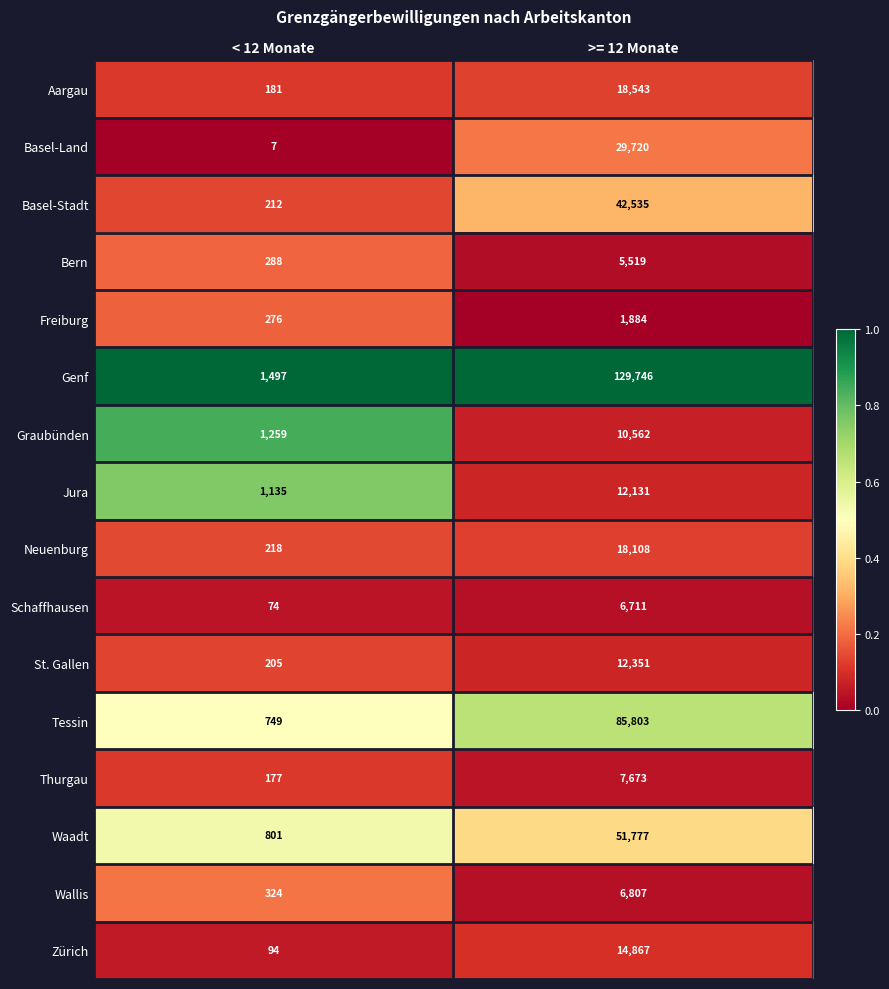

Rank the series at >= 12 Monate from lowest to highest value.

Freiburg, Bern, Schaffhausen, Wallis, Thurgau, Graubünden, Jura, St. Gallen, Zürich, Neuenburg, Aargau, Basel-Land, Basel-Stadt, Waadt, Tessin, Genf